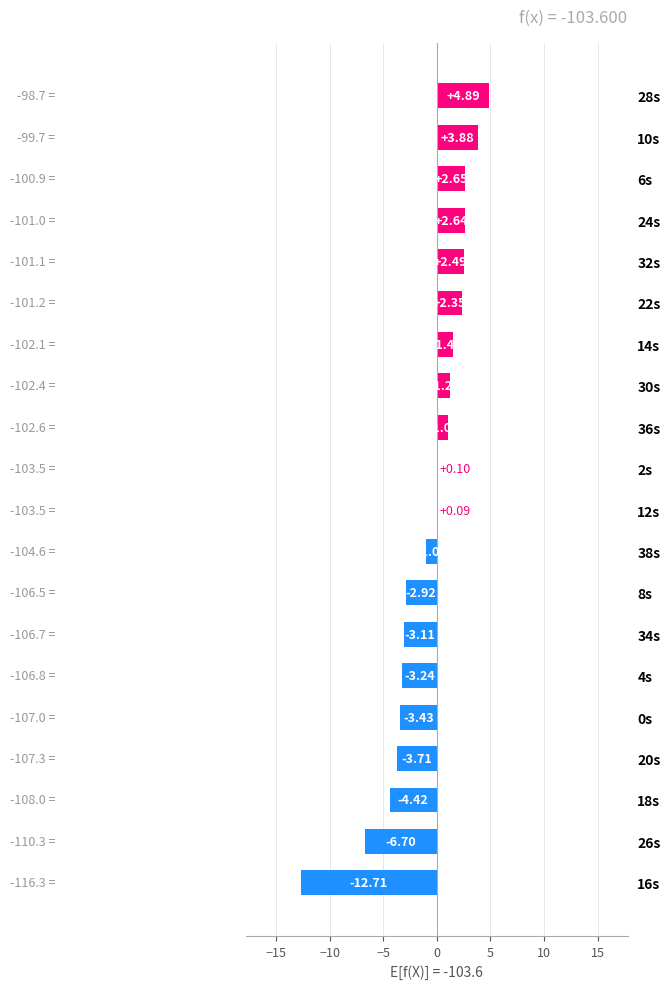

Are the bars horizontal?

Yes